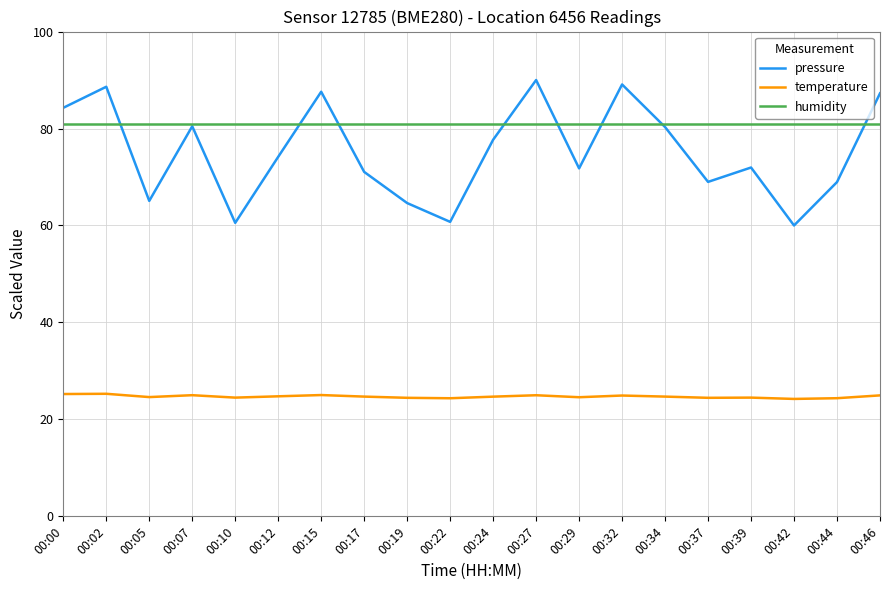

True or false: humidity has a value of 23.1 at 00:37.

False